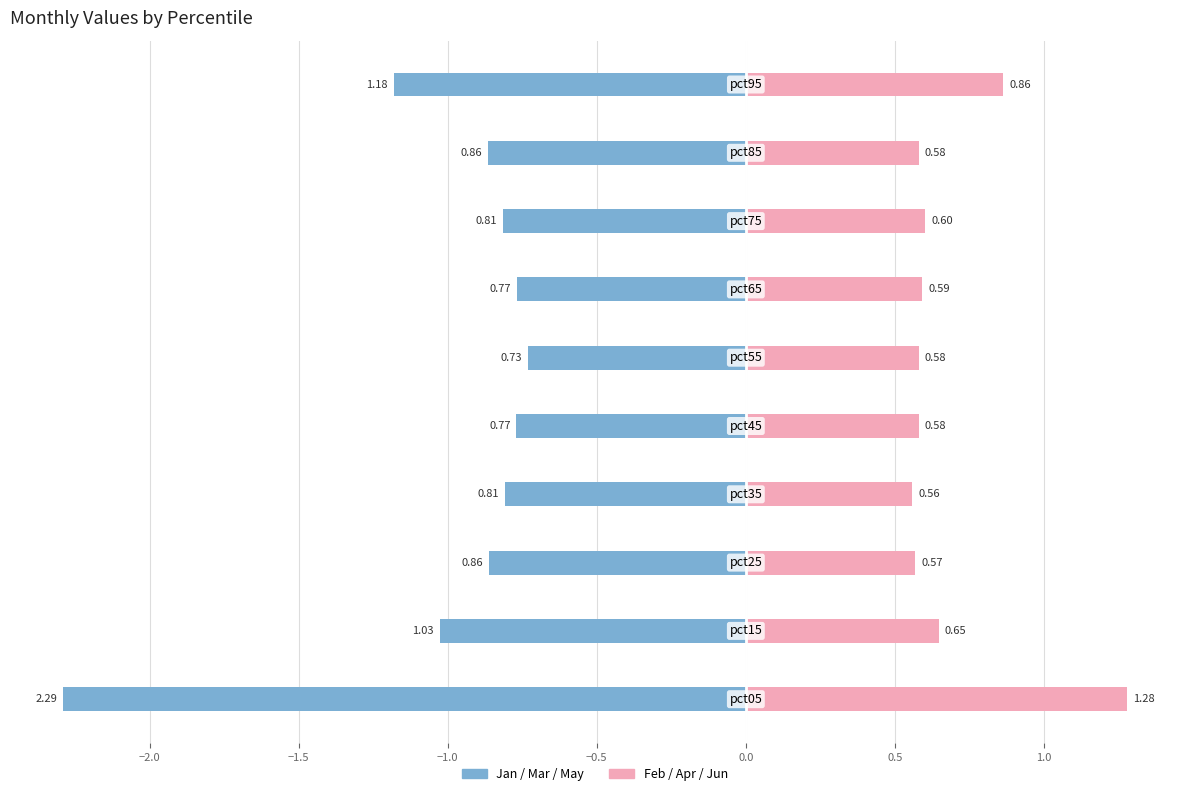

Are the bars horizontal?

Yes